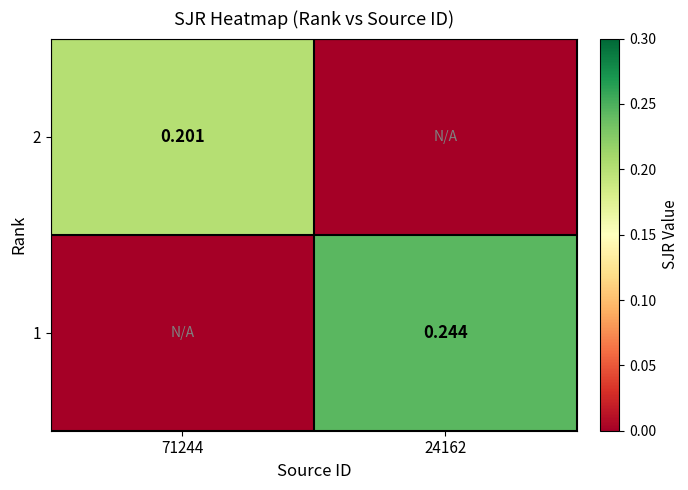

What is the difference between the highest and lowest values at 71244?

0.2